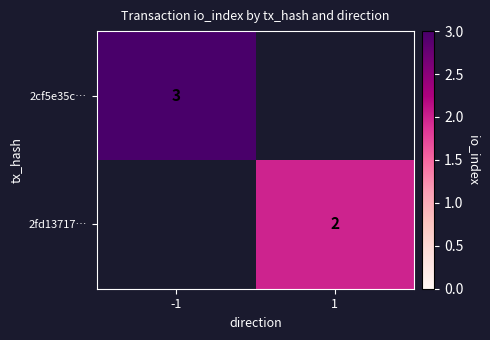

How many values in 2fd13717… are above zero?

1